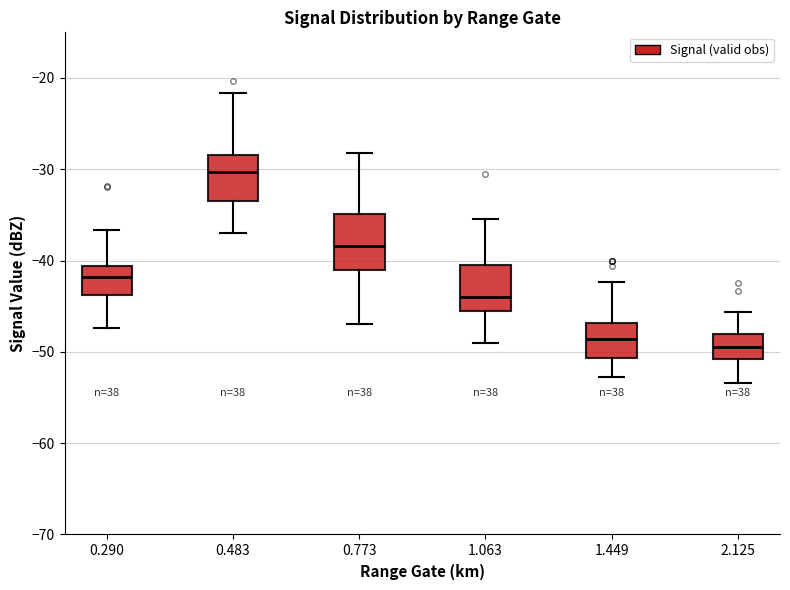

Reading left to right, read every box against the y-axis: the position of its median line, the range the box covers, and the ends of its whiskers. The values are not printed on the chart, so give them approximately, as read against the axis.

0.290: median -42, box -44 to -41, whiskers -47 to -37
0.483: median -30, box -33 to -28, whiskers -37 to -22
0.773: median -38, box -41 to -35, whiskers -47 to -28
1.063: median -44, box -46 to -40, whiskers -49 to -35
1.449: median -49, box -51 to -47, whiskers -53 to -42
2.125: median -49, box -51 to -48, whiskers -53 to -46